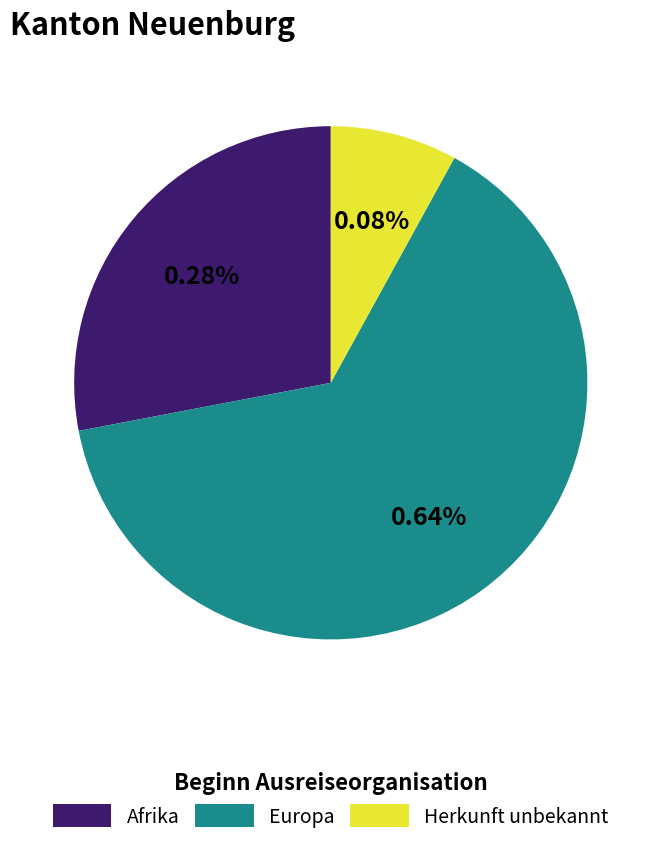

Which slice is the smallest?

Herkunft unbekannt